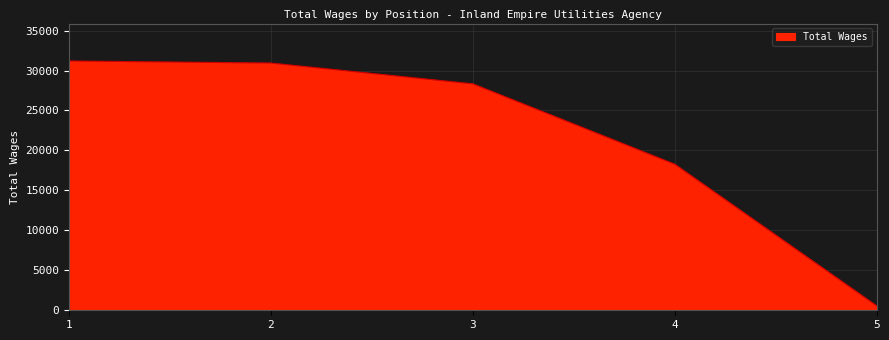

Reading left to right, transcribe all the data shown in this chart.

31200	30940	28340	18280	560